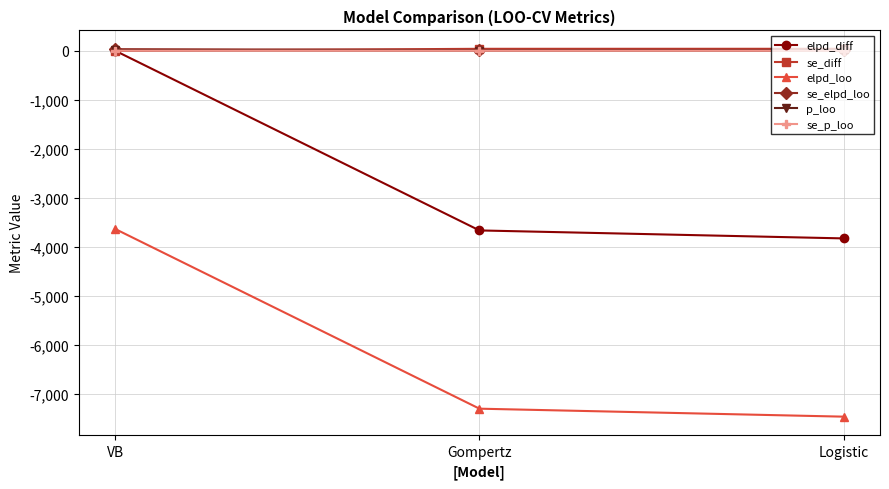

What is the label of the 1st point from the right?

Logistic